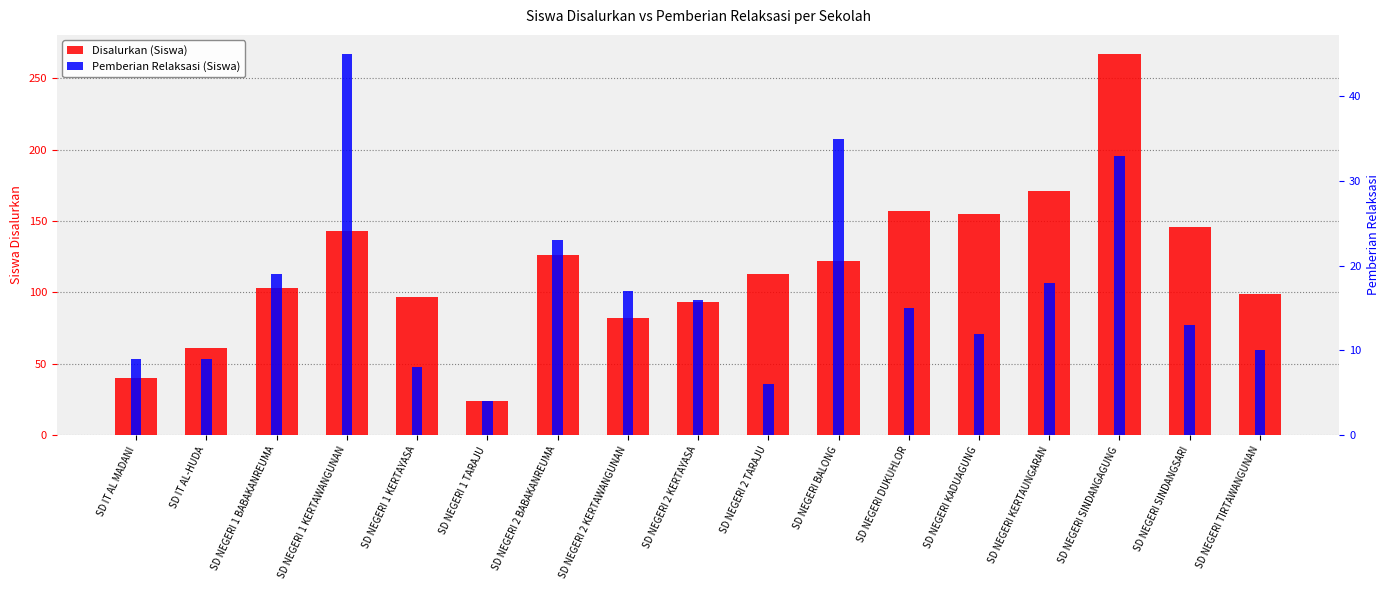

How many bars are there in each group?

2